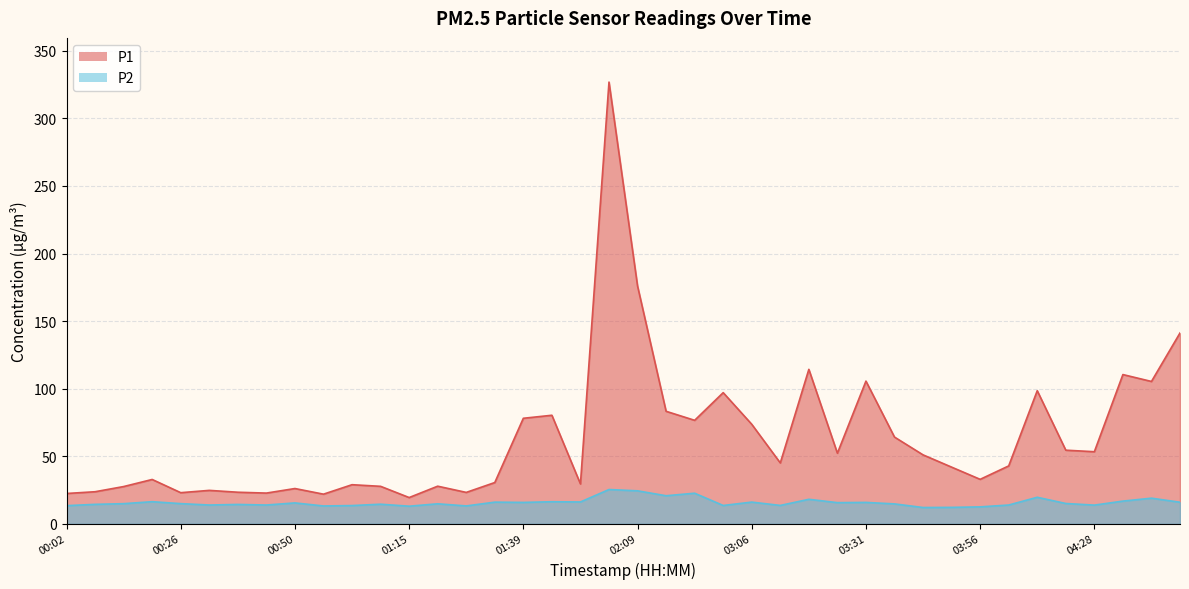

Which series has the widest spread of values?

P1